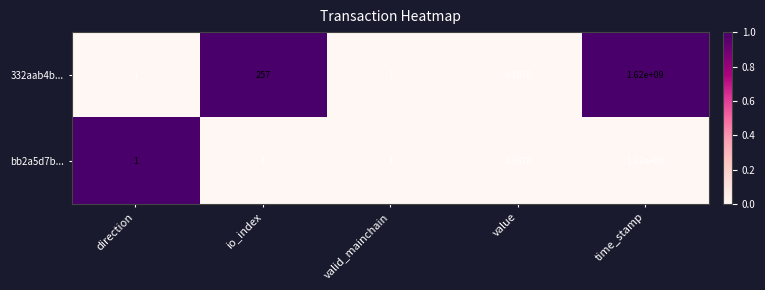

At which label does 332aab4b... first exceed 1?

io_index